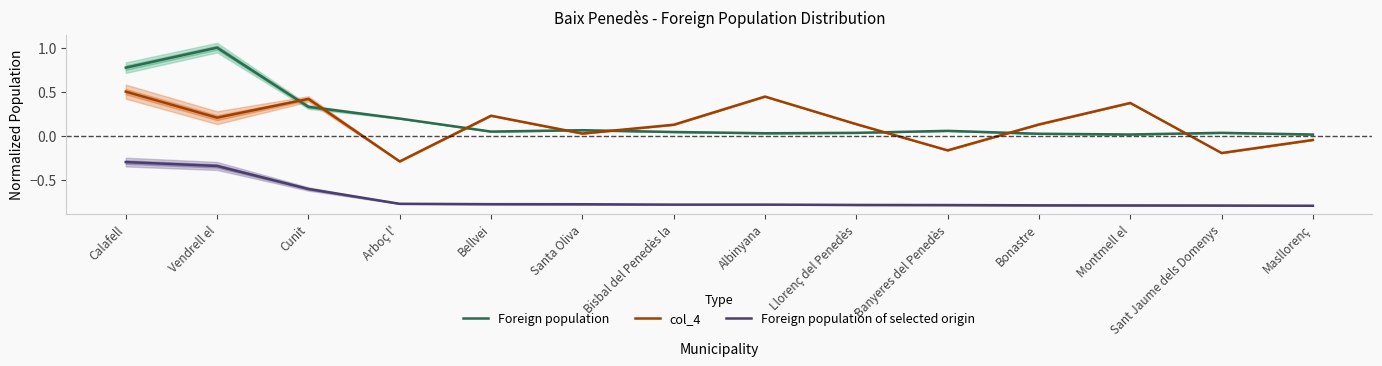

Count the number of categories in the chart.

14